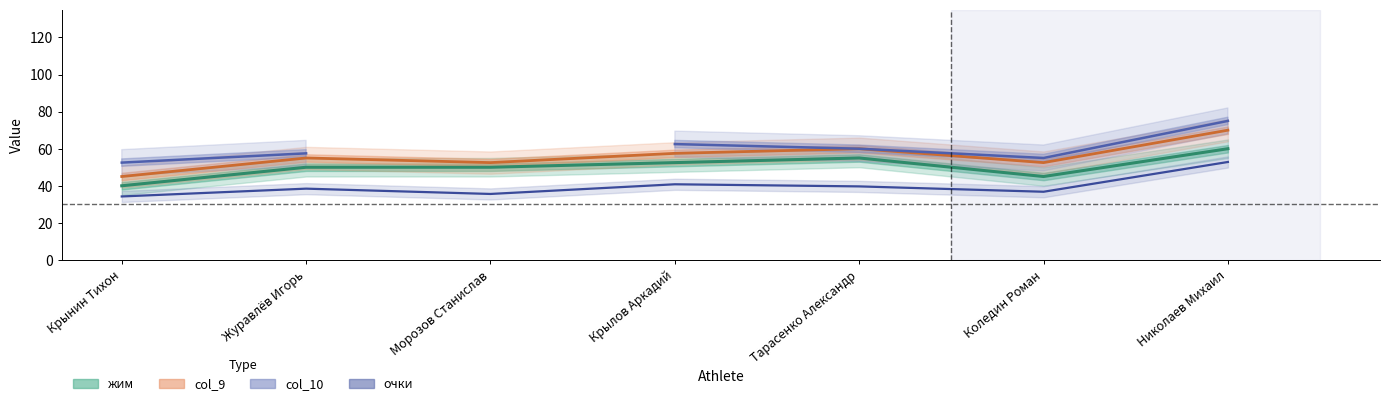

Between Николаев Михаил and Морозов Станислав, which is larger?

Николаев Михаил